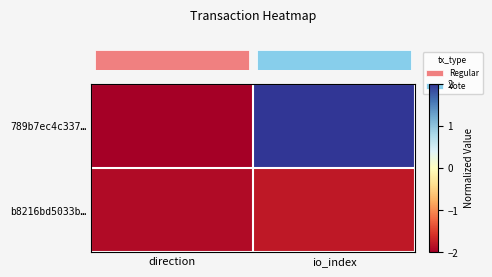

Between io_index and direction, which is larger?

io_index